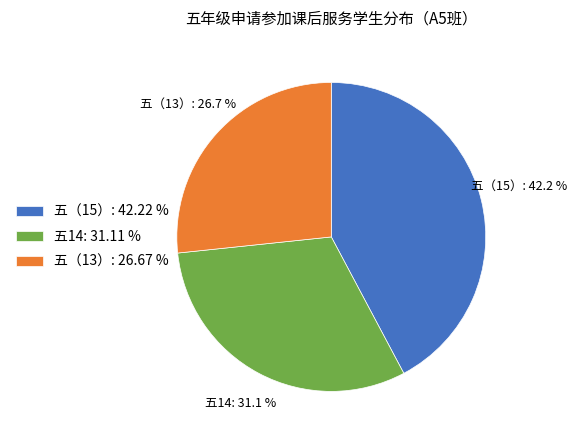

How many segments does this pie chart have?

3